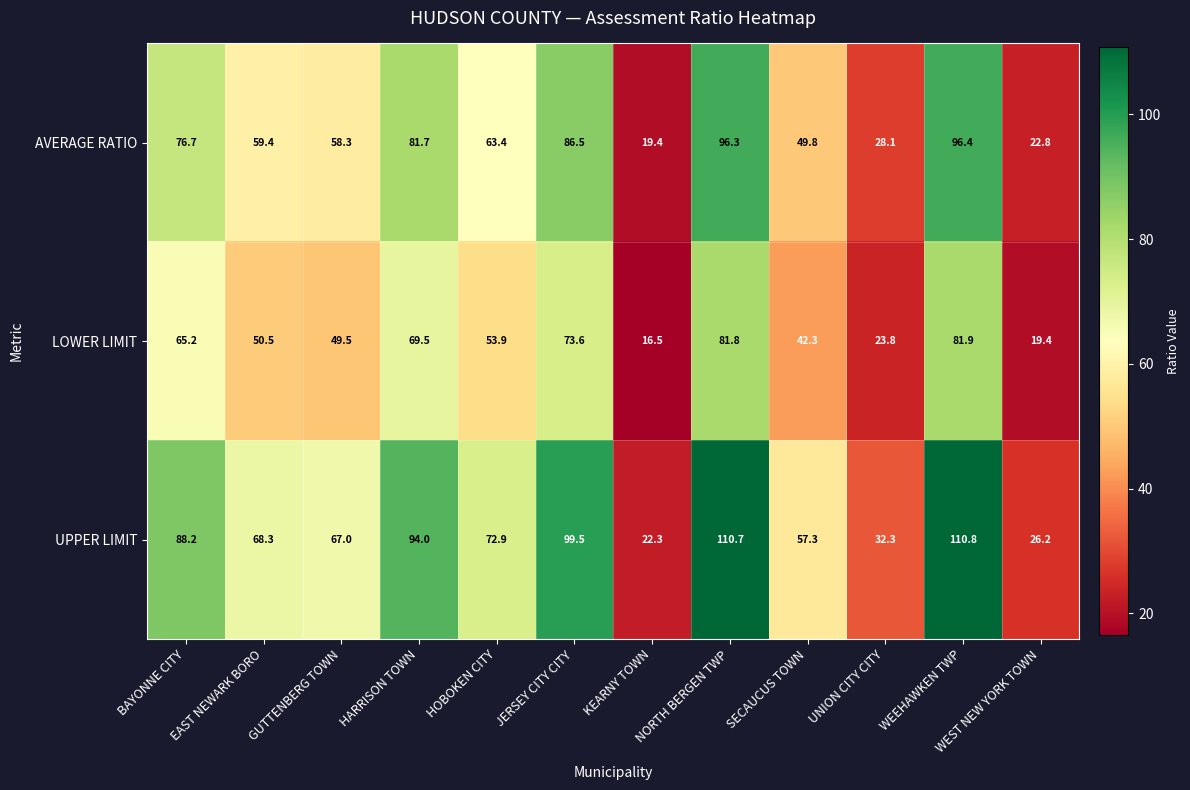

List the series in order of their peak value, lowest first.

LOWER LIMIT, AVERAGE RATIO, UPPER LIMIT